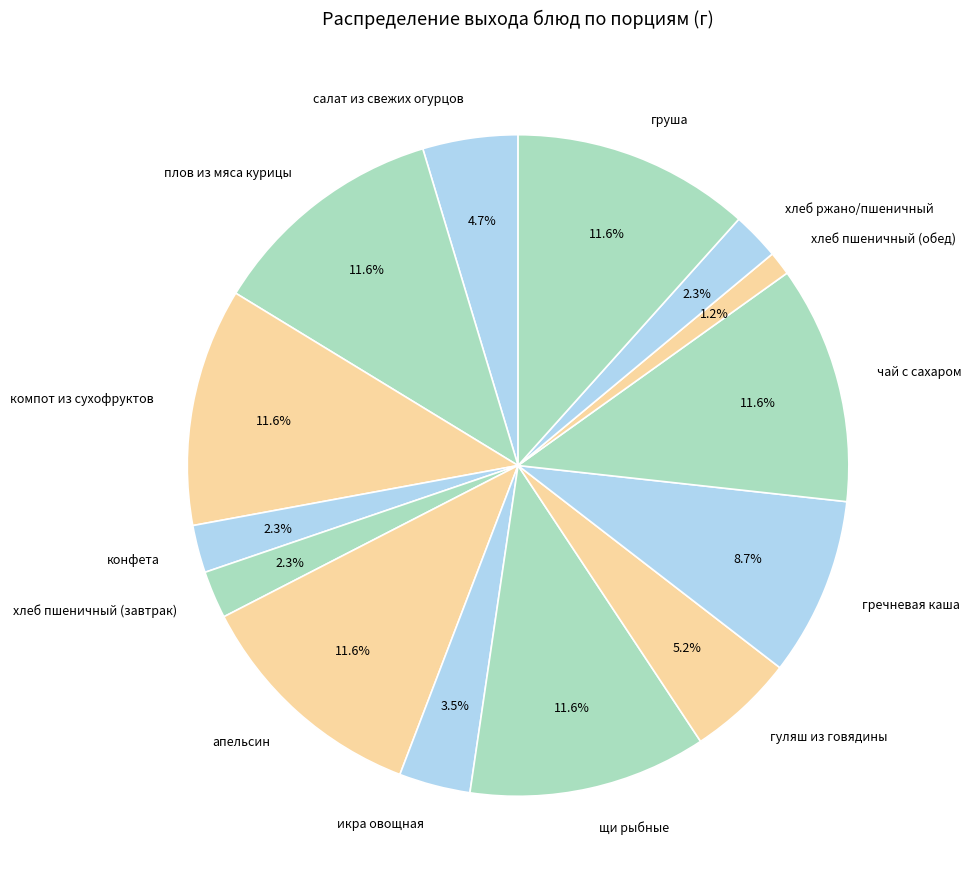

What is the smallest slice in the pie chart?

хлеб пшеничный (обед)